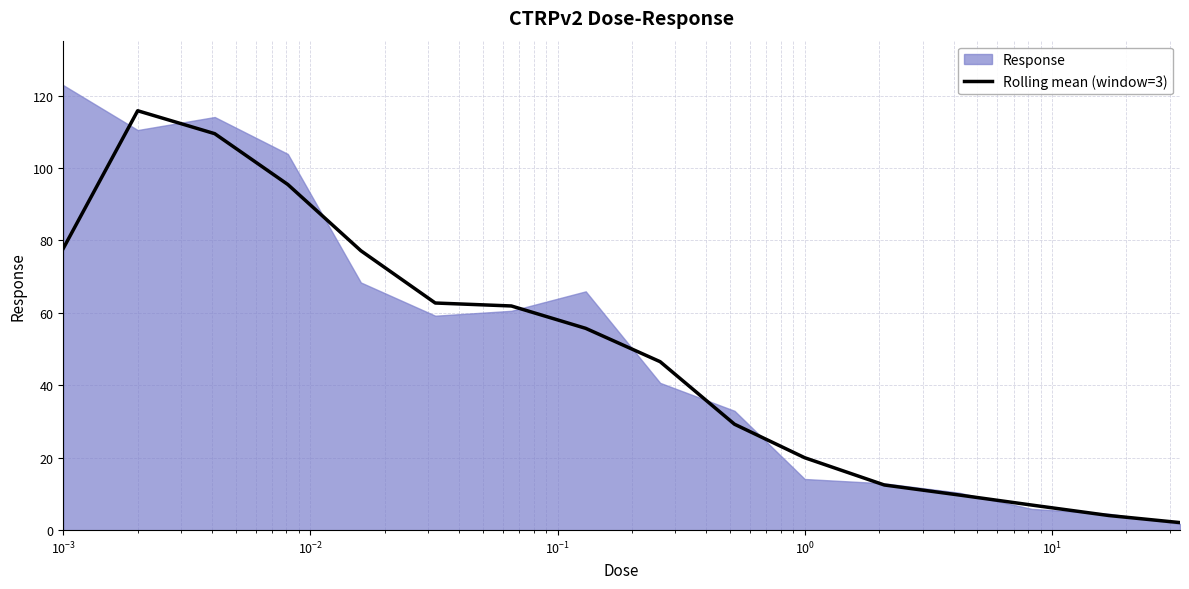

What is the maximum value for Rolling mean (window=3)?

115.8